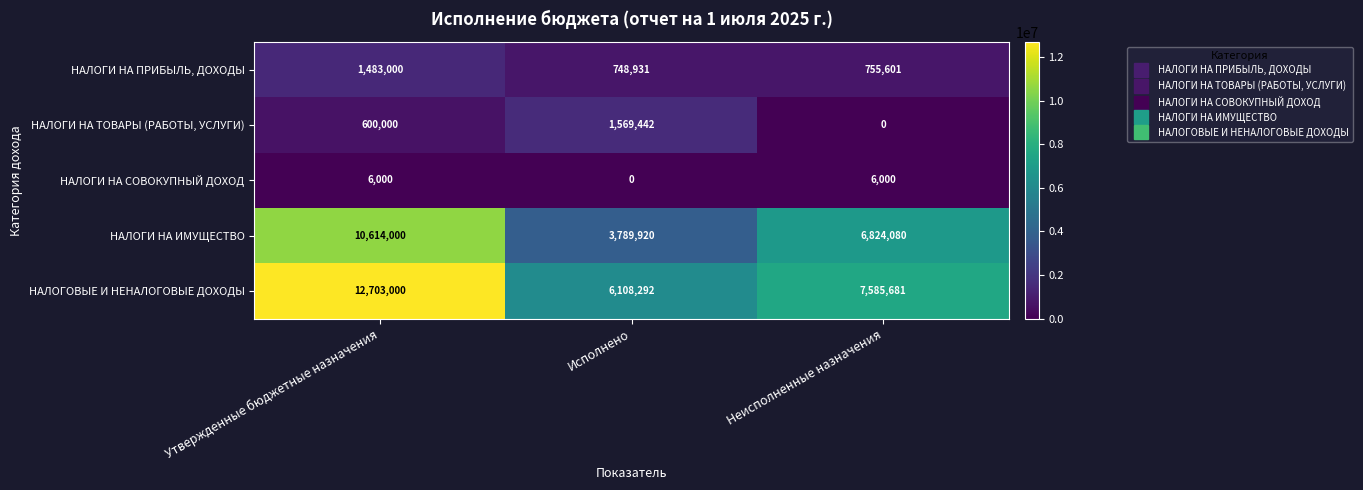

At which label is НАЛОГОВЫЕ И НЕНАЛОГОВЫЕ ДОХОДЫ closest to 9405646?

Неисполненные назначения